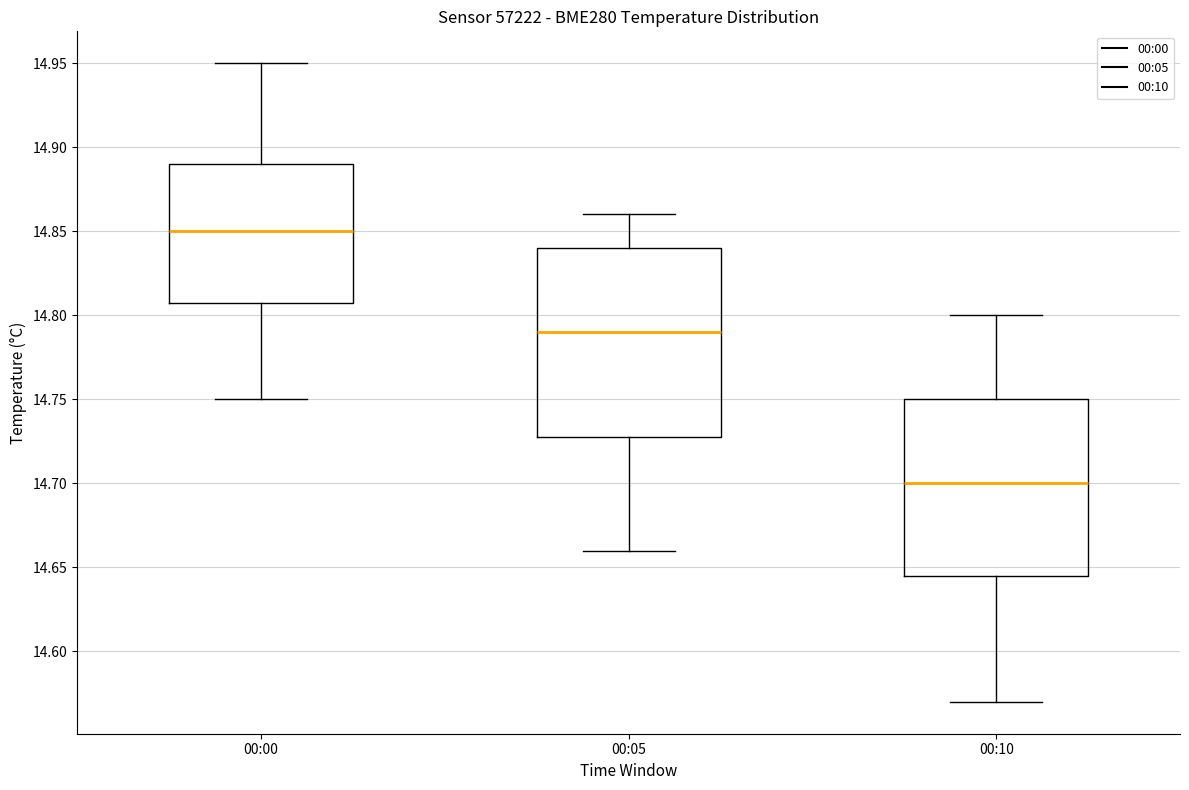

Which box's median line is the lowest?

00:10